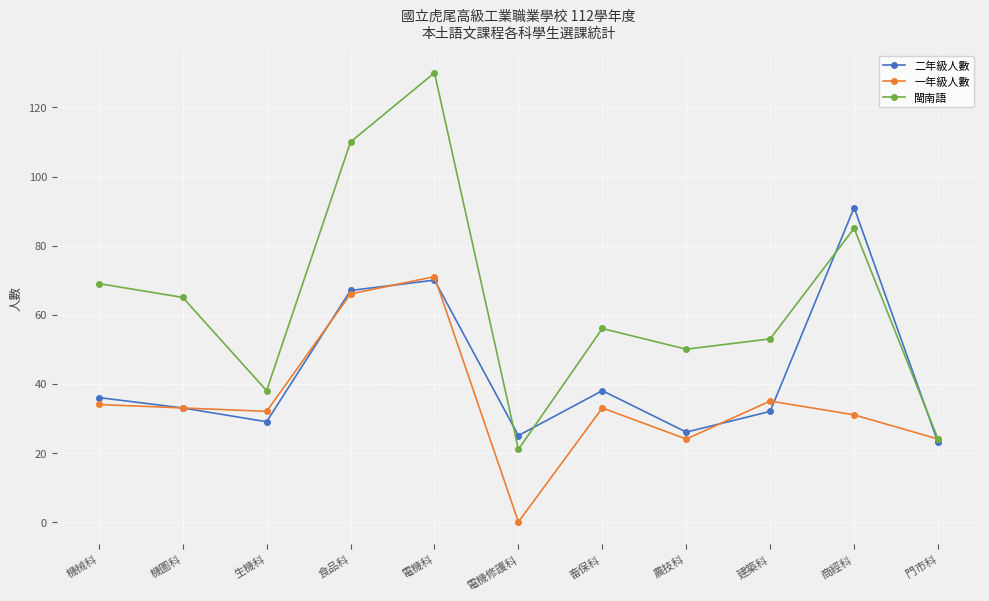

At which category does 二年級人數 reach its first local valley?

生機科